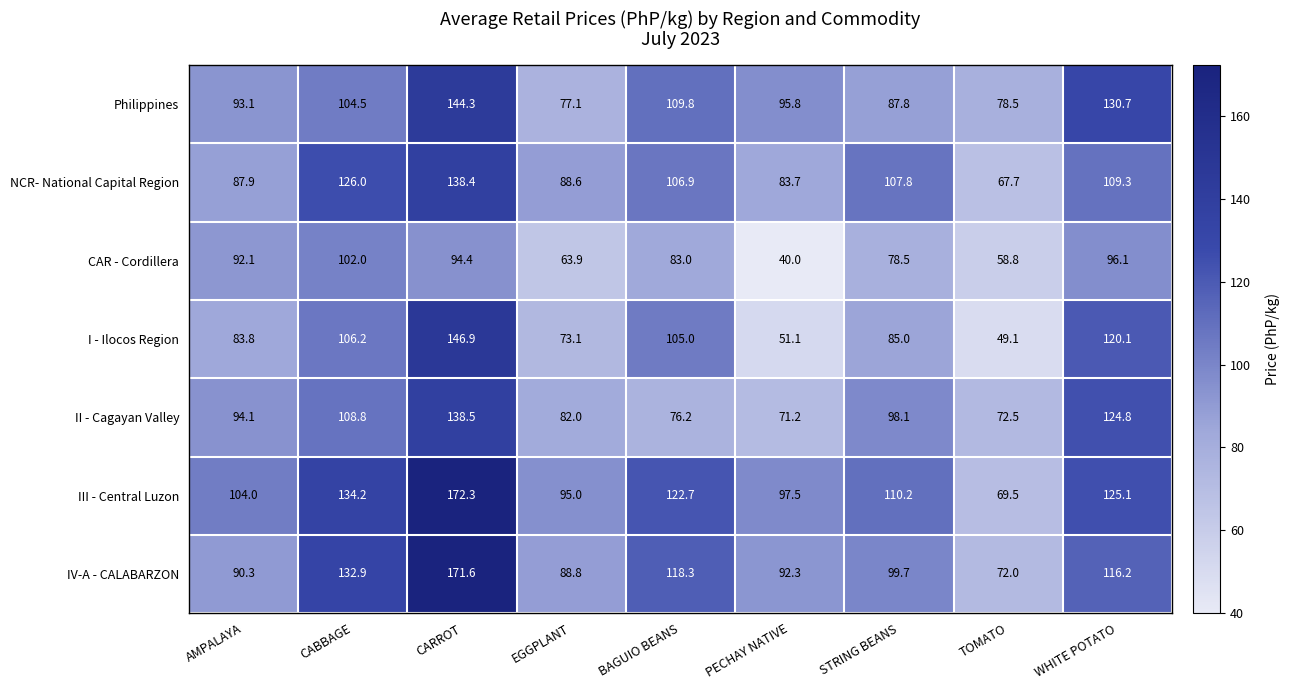

Read the IV-A - CALABARZON value at PECHAY NATIVE.

92.3